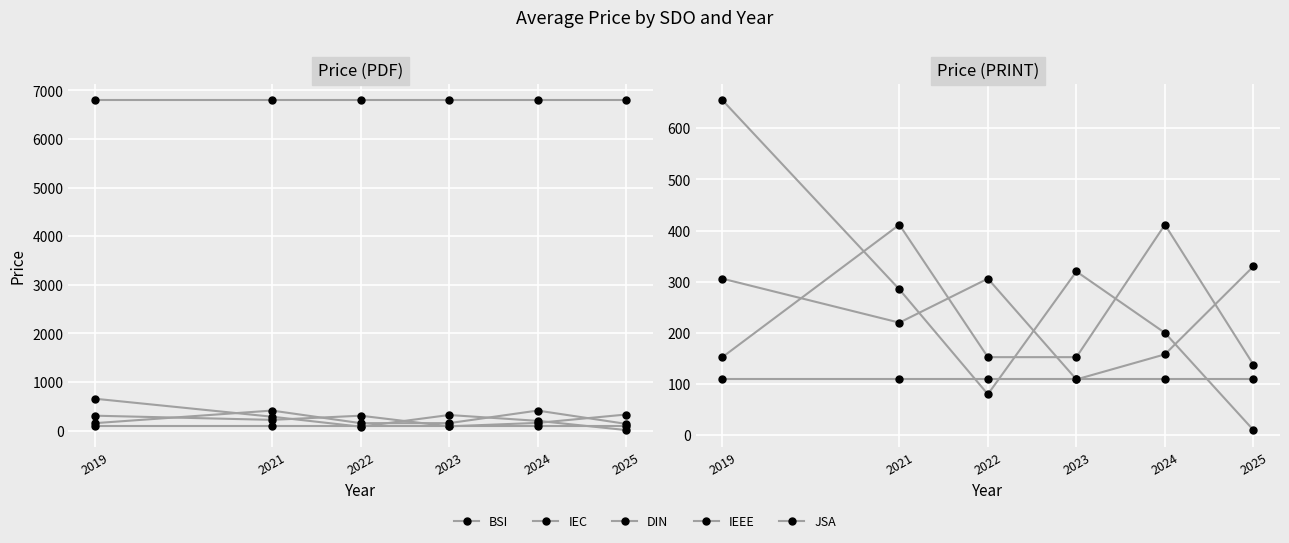

Count the BSI values in the range 158 to 306.

4